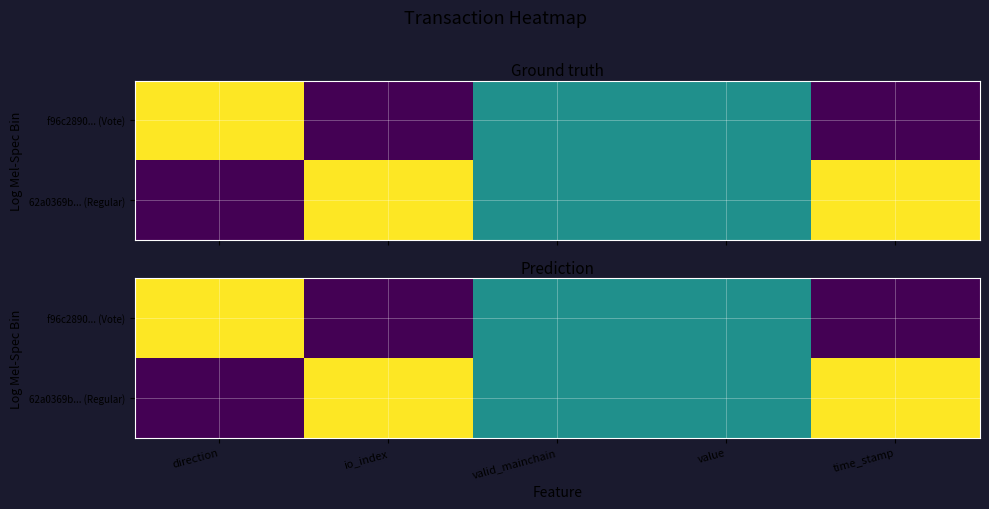

Which series has the widest spread of values?

62a0369b... (Regular)